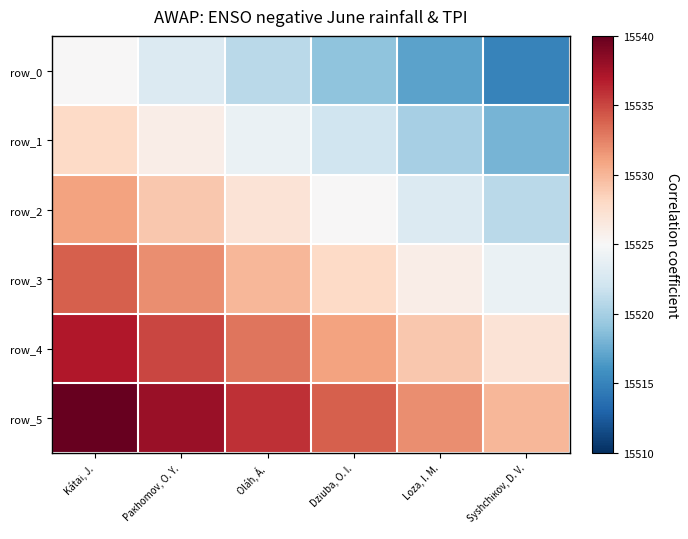

Which category has the lowest value in the row_0 series?

Syshchікov, D. V.